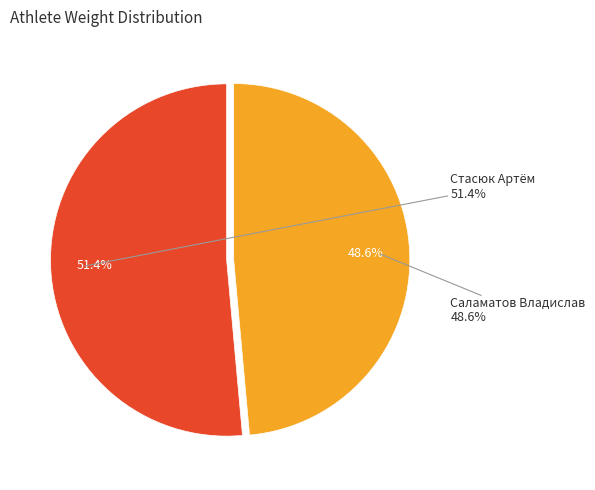

How many segments does this pie chart have?

2